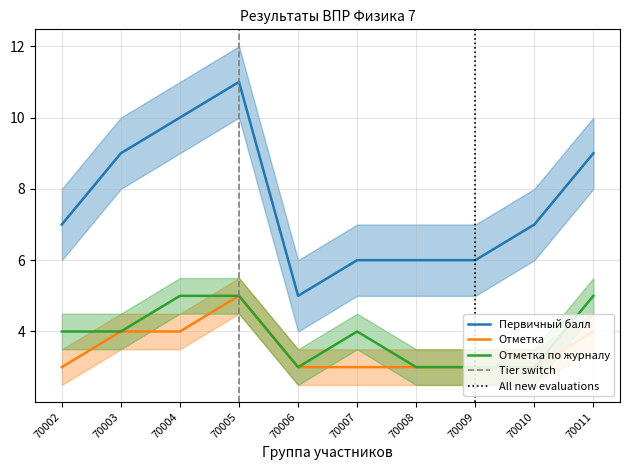

How many interior local valleys does the Первичный балл series have?

1